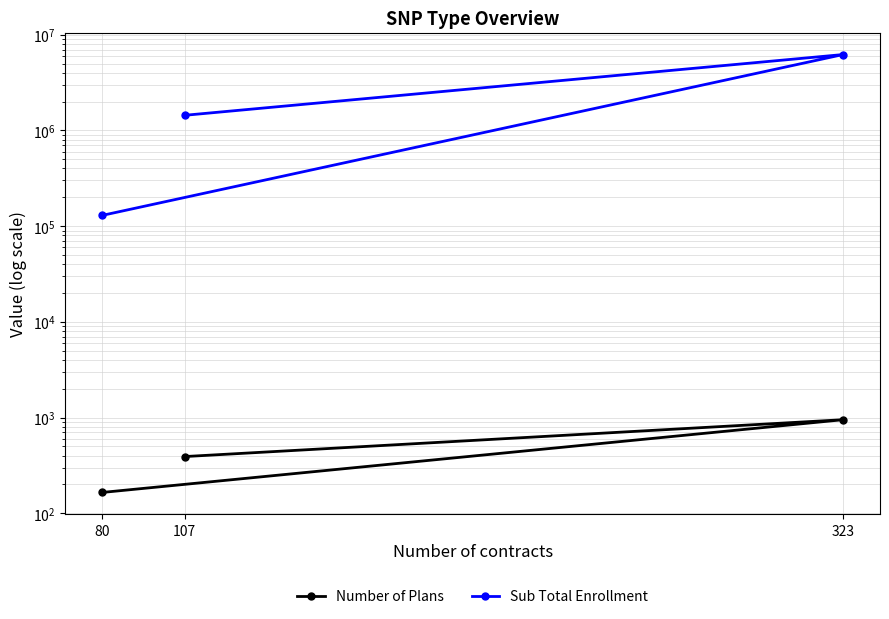

How many values in the Number of Plans series exceed 391?

1